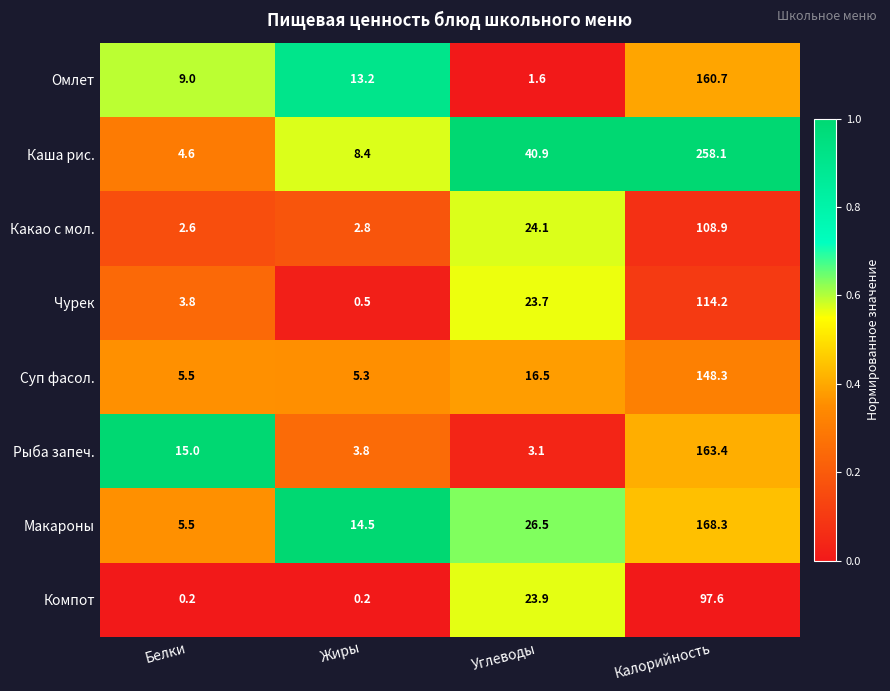

What is the difference between the highest and lowest values at Жиры?

14.3